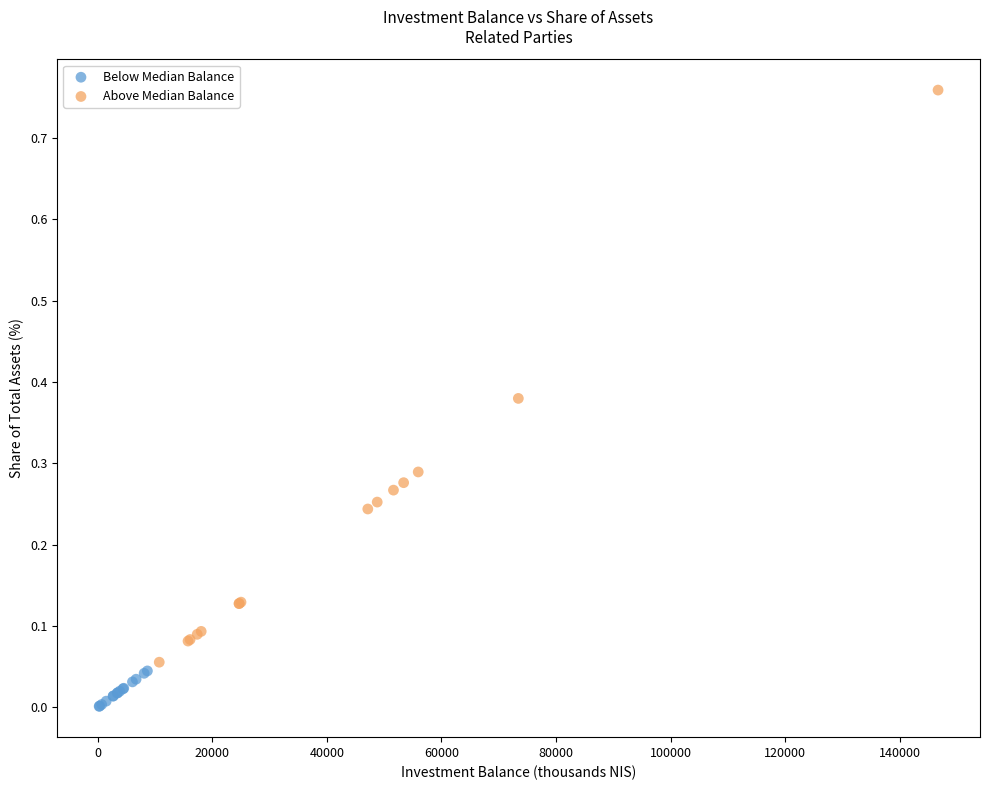

Which series reaches the maximum Y coordinate?

Above Median Balance